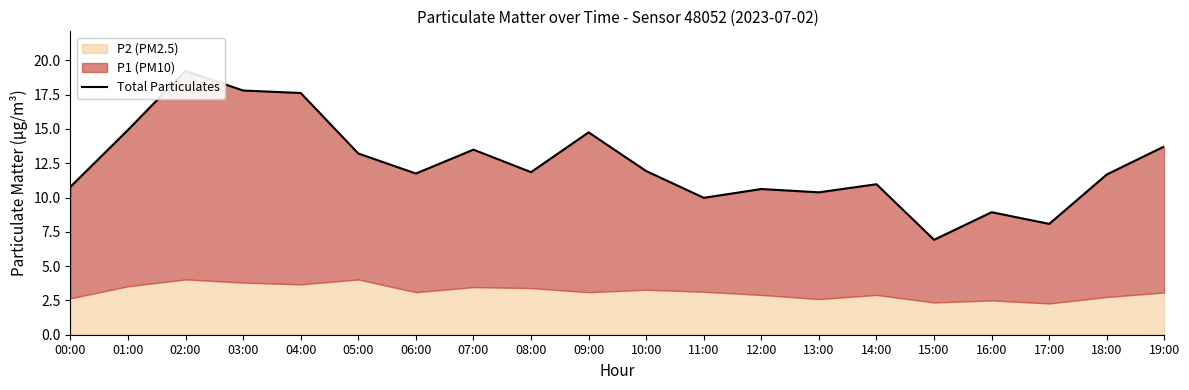

Does the chart have visible grid lines?

No